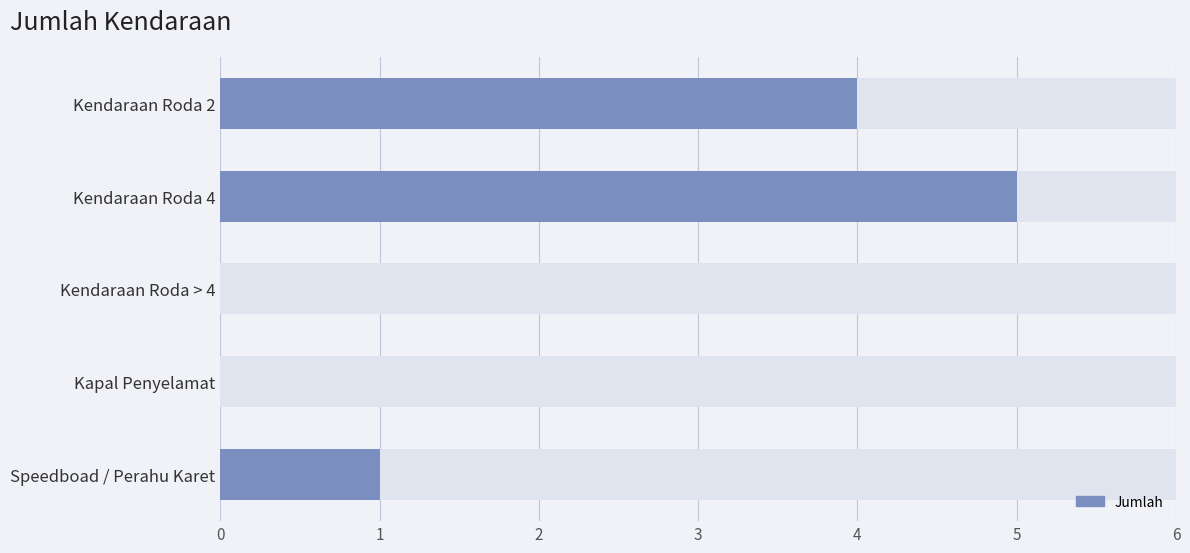

Reading left to right, extract all data points from this chart.

4	5	0	0	1